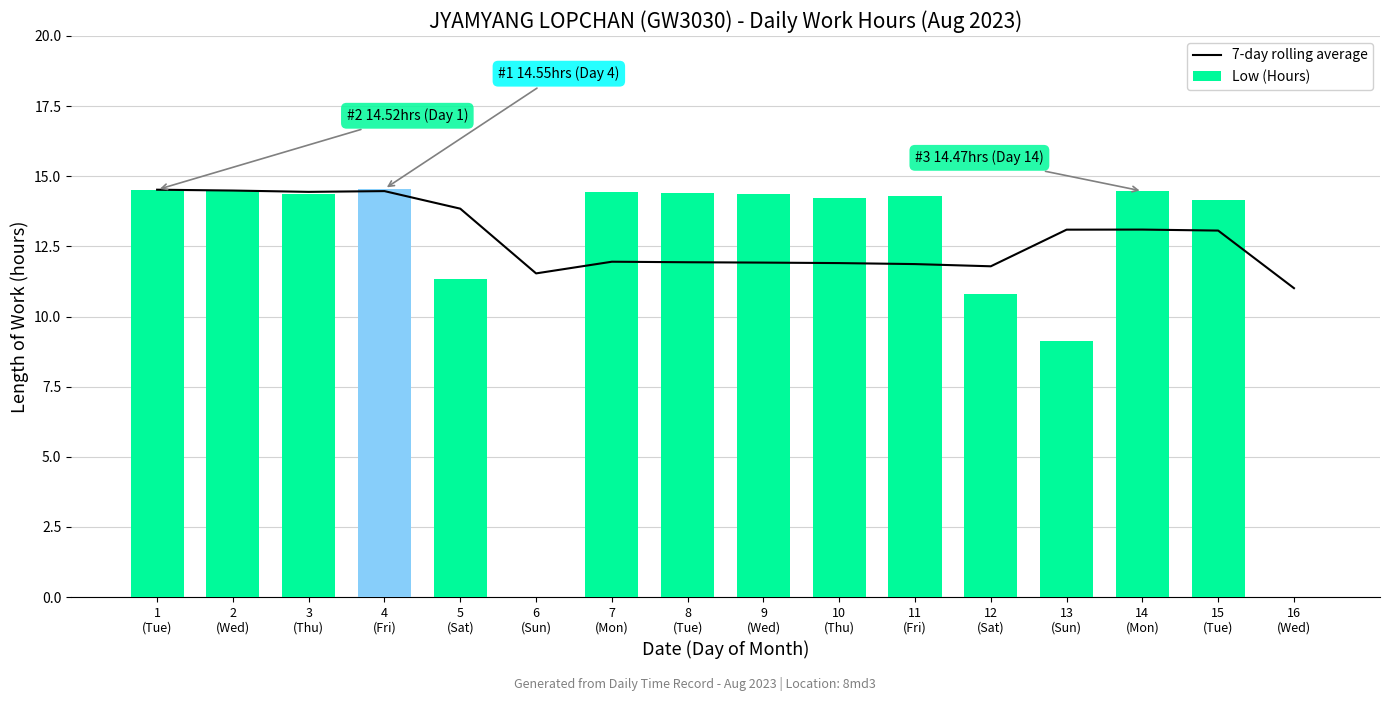

Is it true that 7-day rolling average equals 14.5 at 1
(Tue)?

True